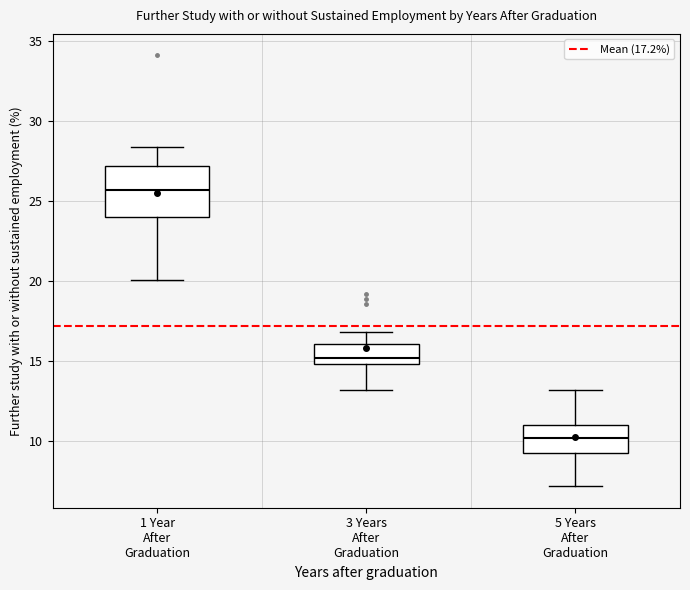

Which box is the tallest, from its lower edge to its upper edge?

1 Year After Graduation